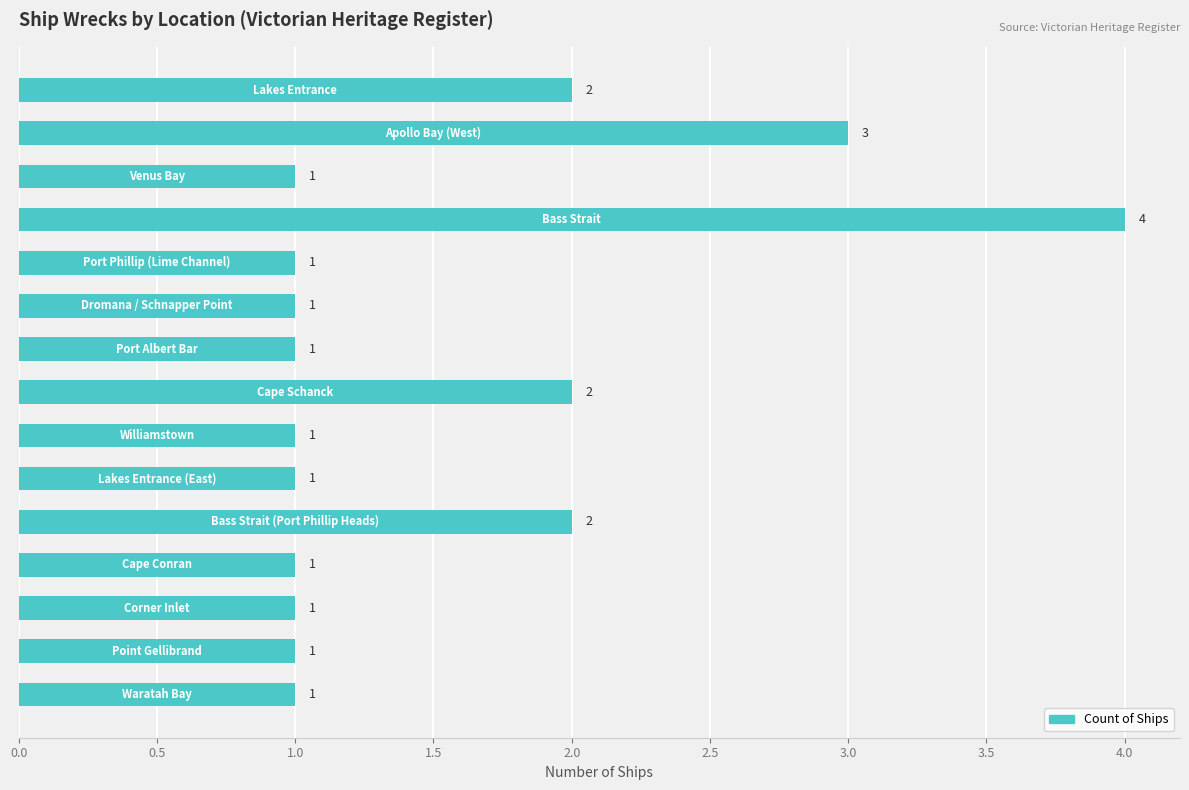

Count the values in the range 1 to 2.

13